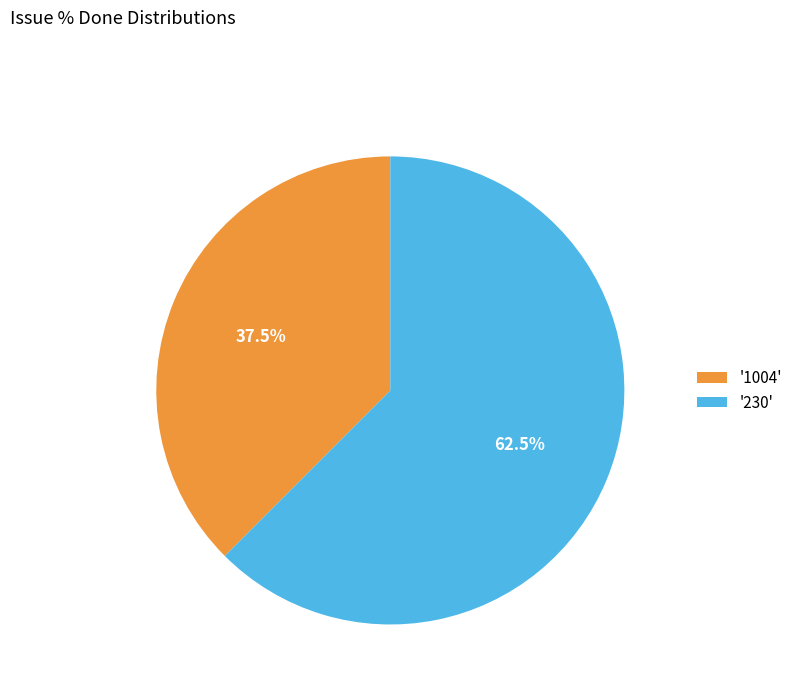

How many segments does this pie chart have?

2